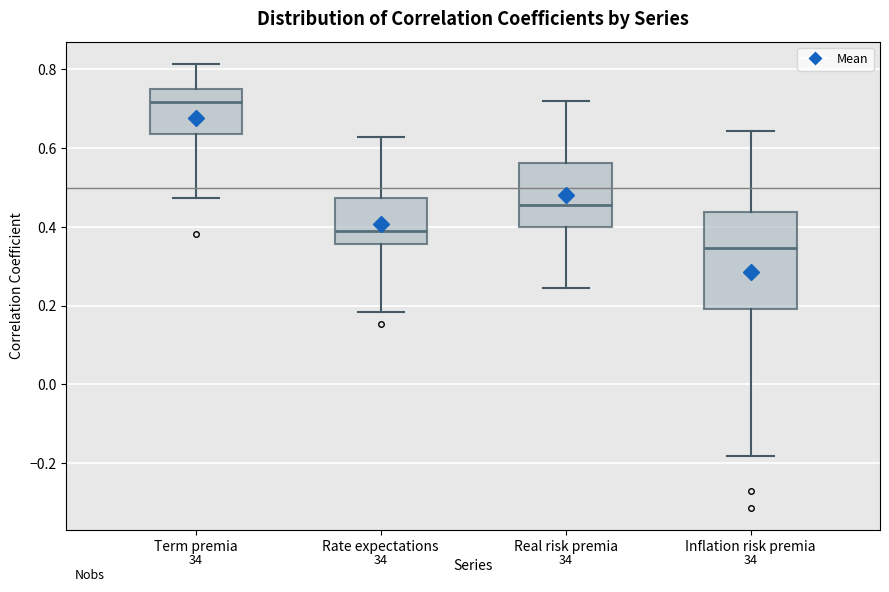

Which box's median line is the lowest?

Inflation risk premia